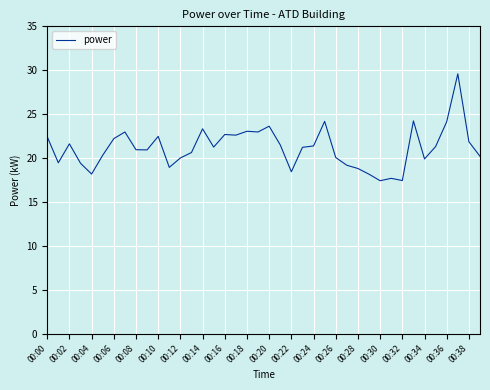

What is the smallest value displayed?

17.4